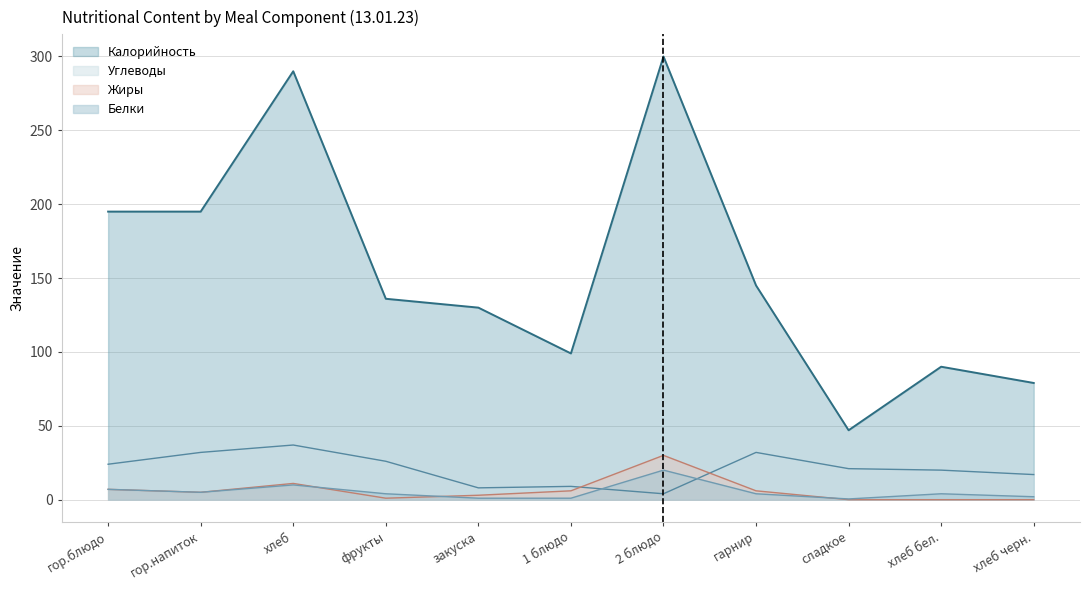

At which label is Калорийность closest to 173?

гор.блюдо